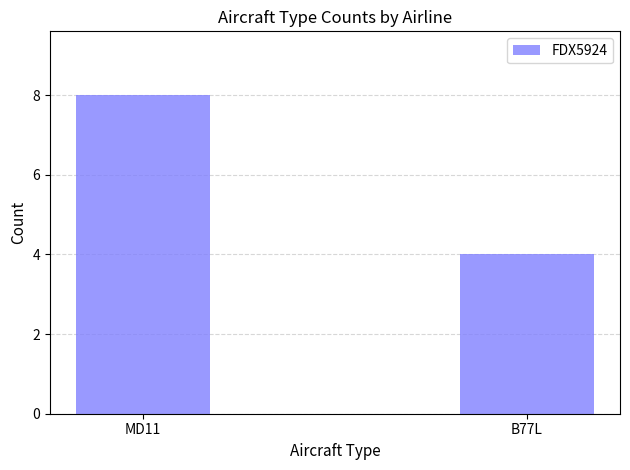

Reading left to right, extract all data points from this chart.

MD11=8	B77L=4